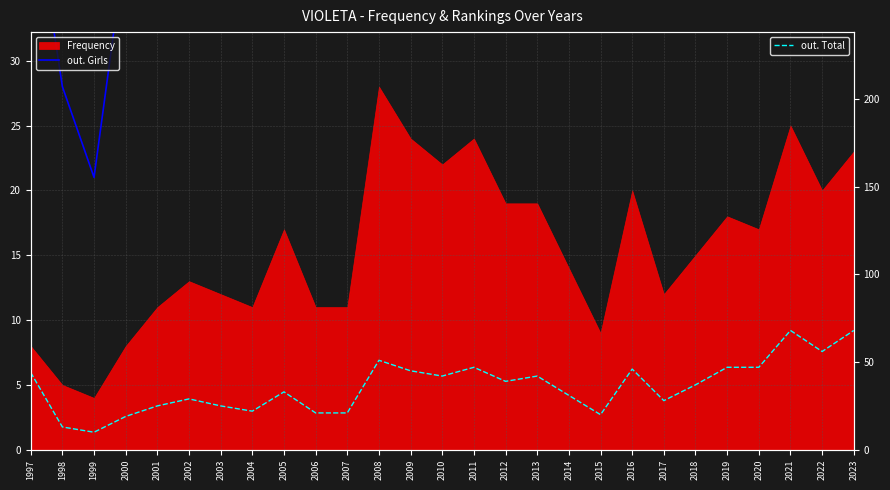

What is the minimum value shown in the chart?

10